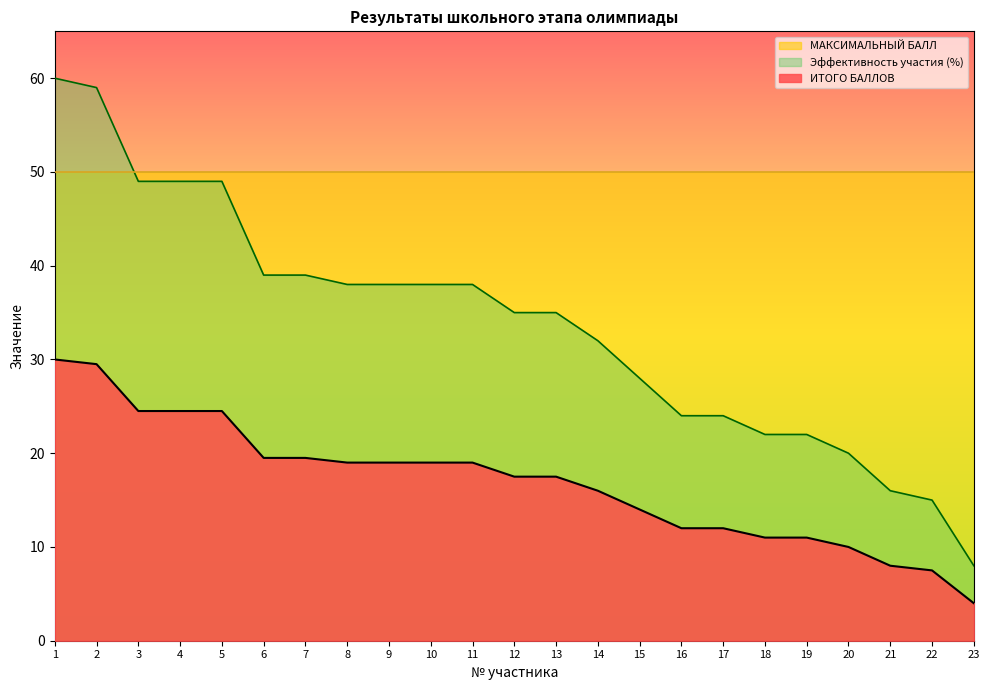

True or false: ИТОГО БАЛЛОВ has more than 1 interior local peaks.

False